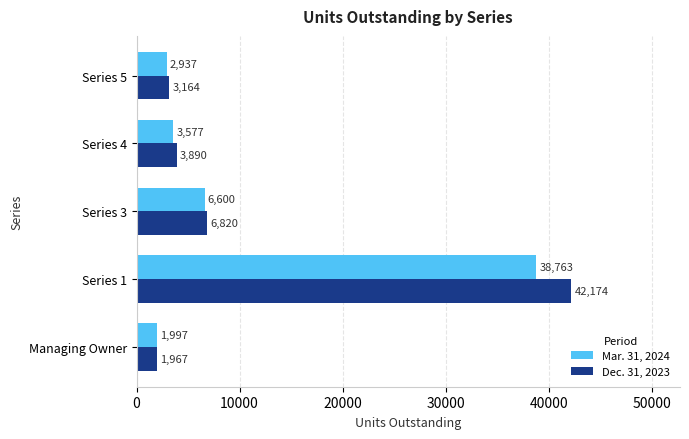

Rank the series by their maximum value, from highest to lowest.

Dec. 31, 2023, Mar. 31, 2024